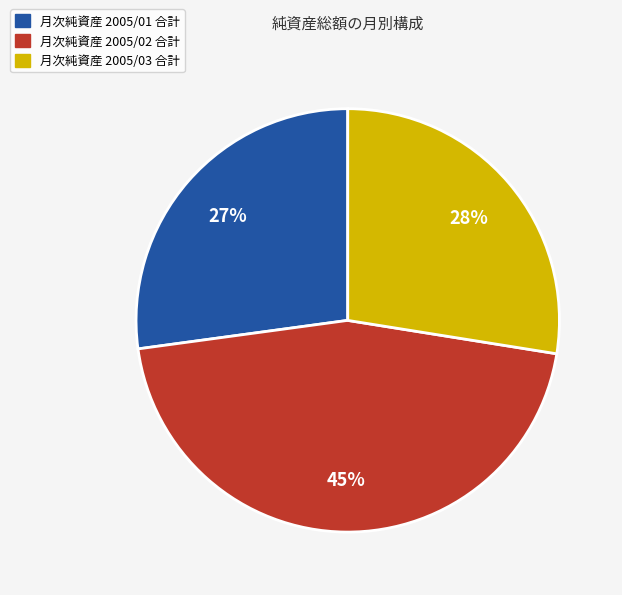

Does any single category account for the majority?

No